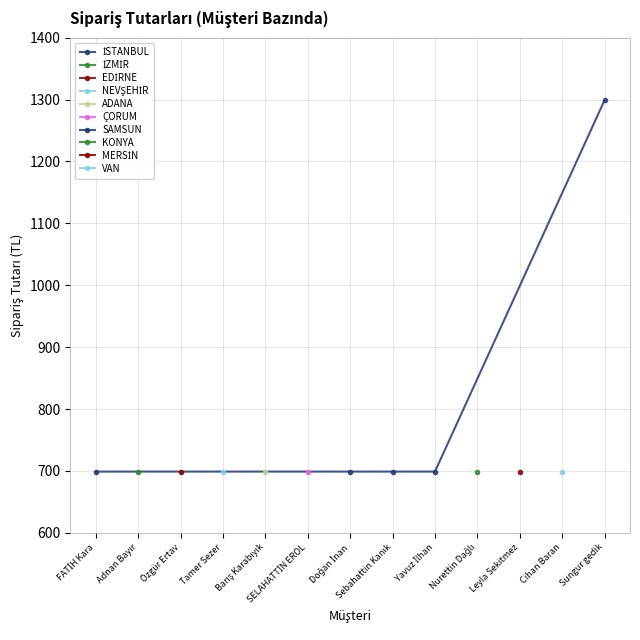

Which label corresponds to the smallest value in the chart?

FATİH Kara